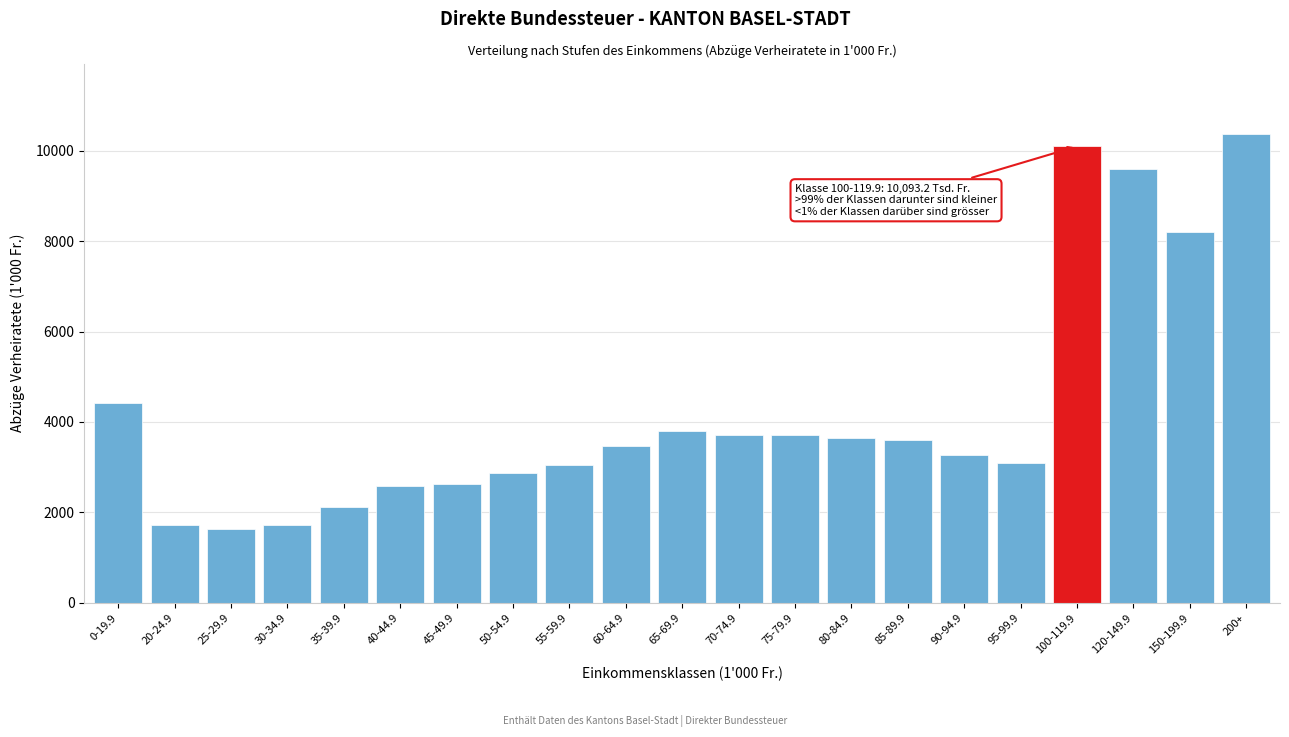

Which label corresponds to the largest value in the chart?

200+